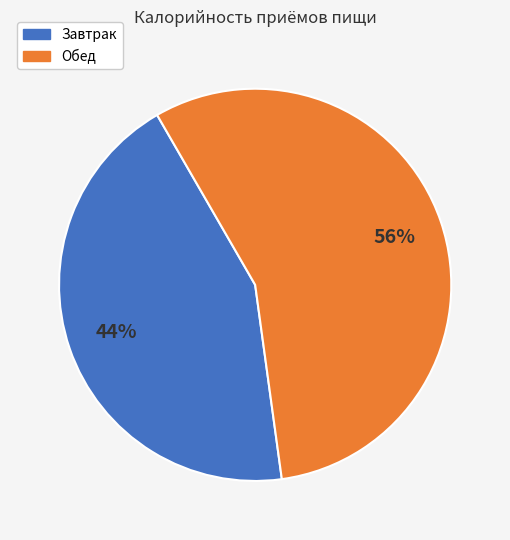

How many slices are in this pie chart?

2